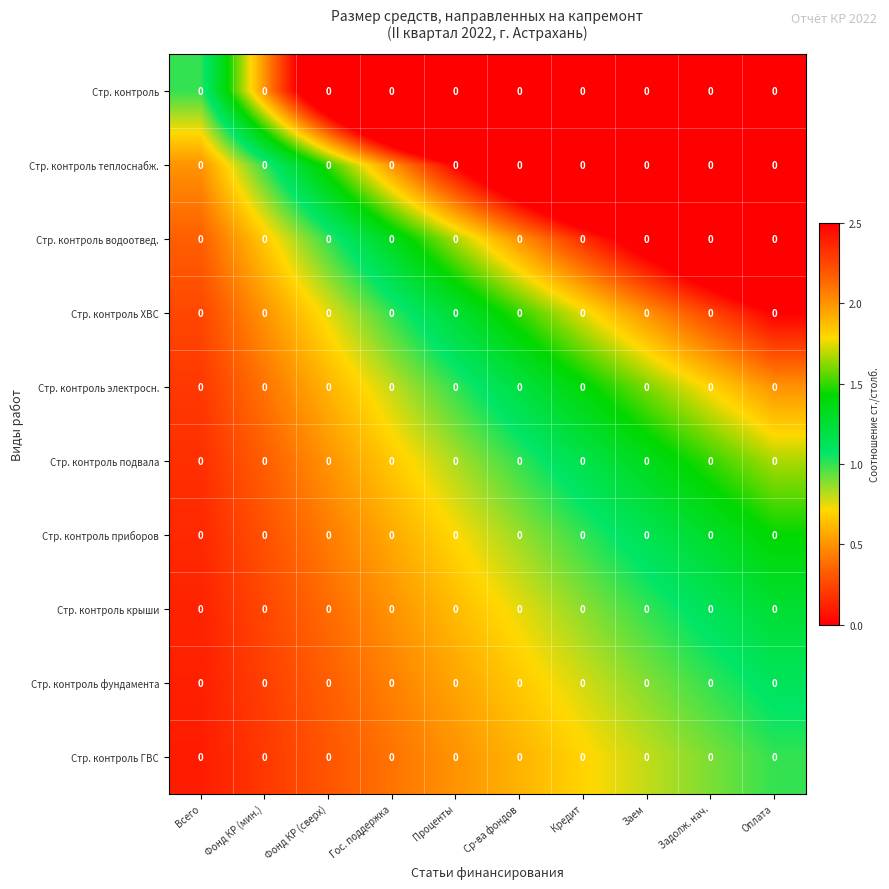

Where is Стр. контроль электросн. nearest to the value 1?

Проценты